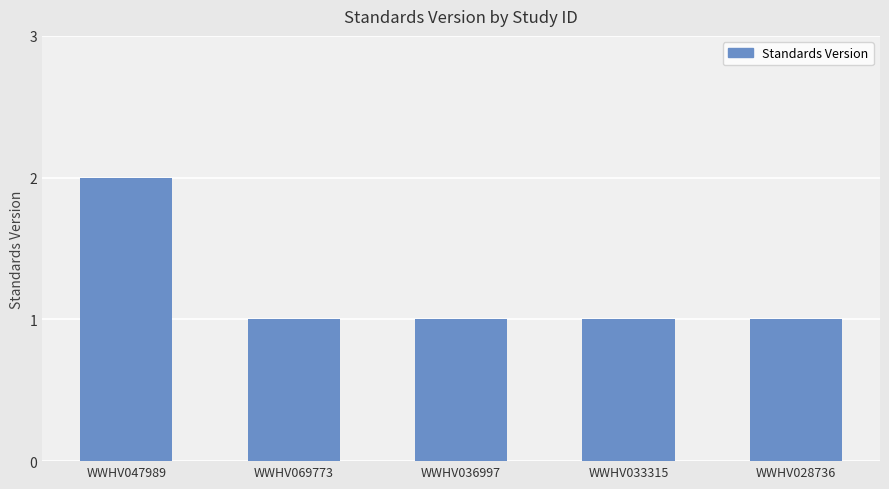

At which category does the chart reach its peak across all series?

WWHV047989